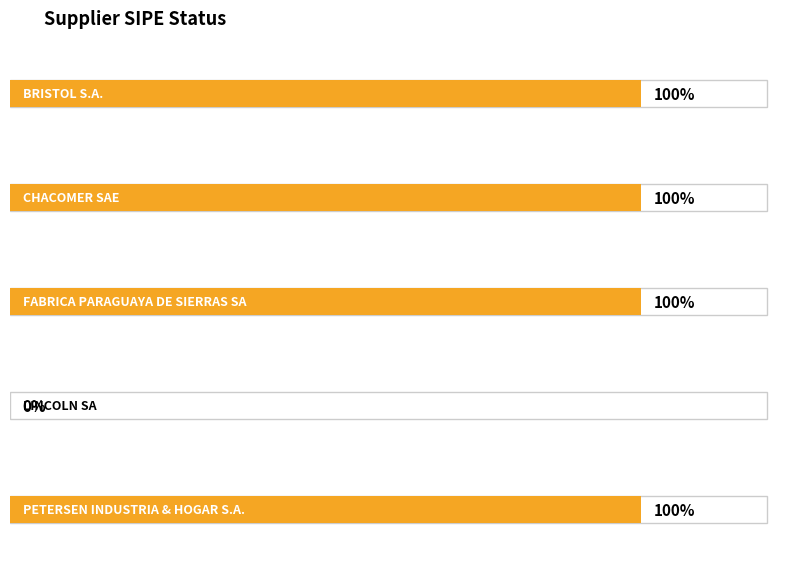

What is the ratio of the value at PETERSEN INDUSTRIA & HOGAR S.A. to the value at CHACOMER SAE?

1.0